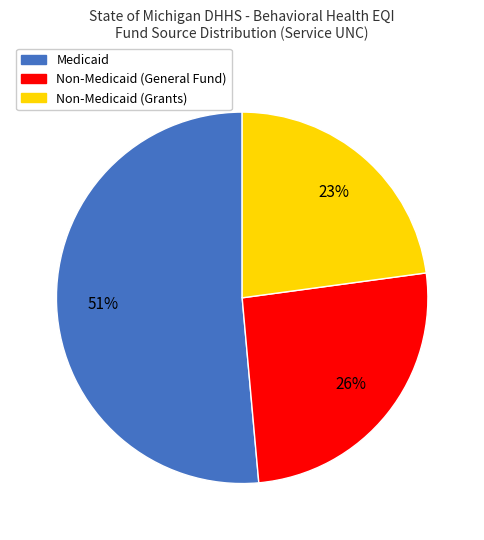

To the nearest percent, what is the average slice percentage?

33%